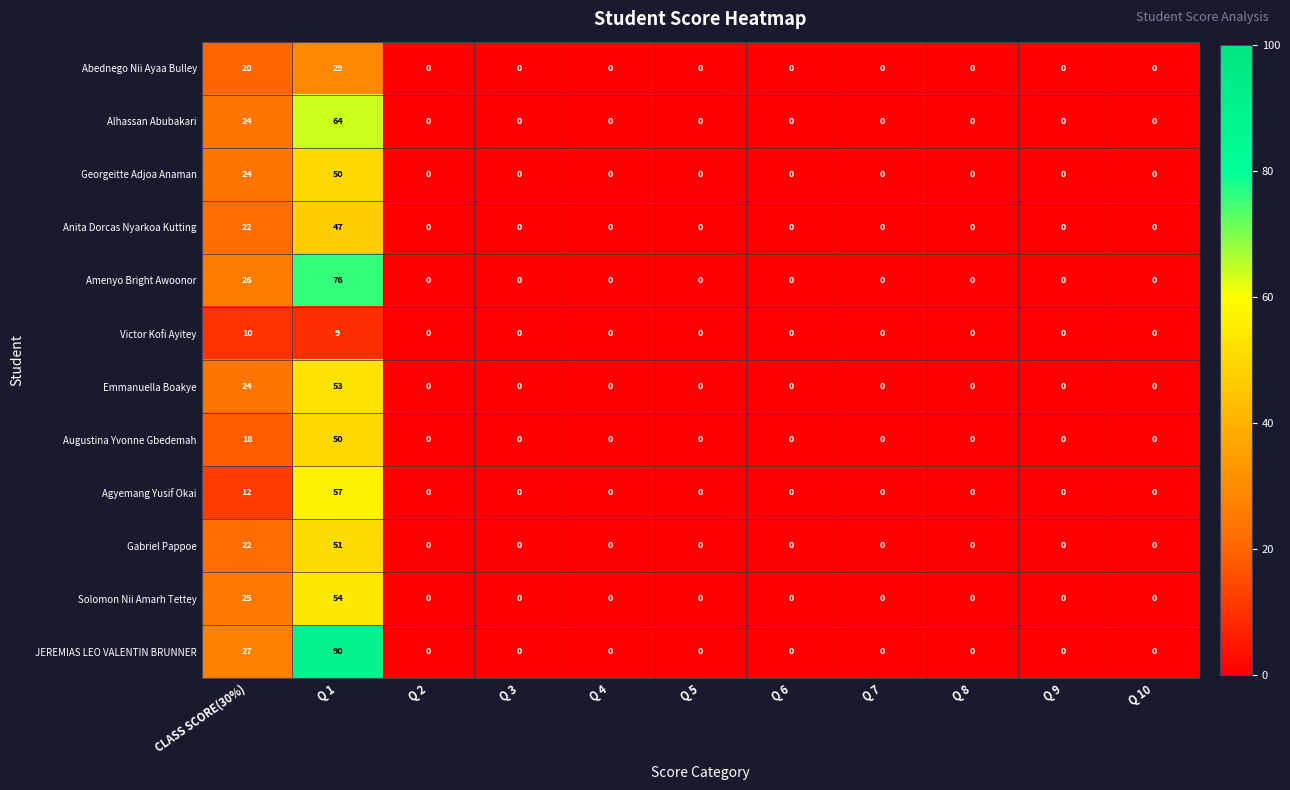

At which category does the chart reach its peak across all series?

Q 1